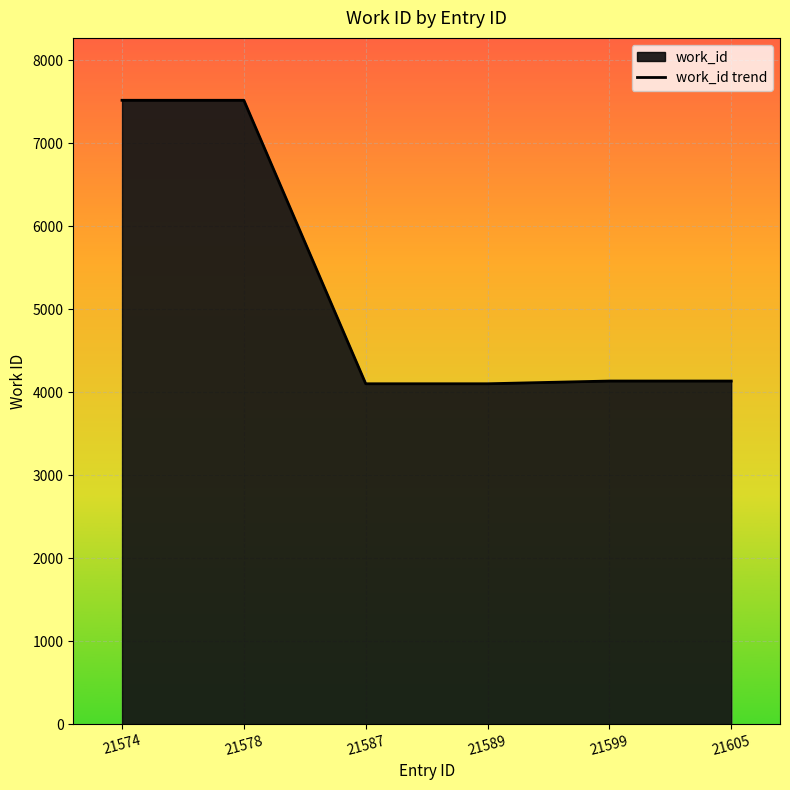

What is the value of the 4th point from the left?

4103